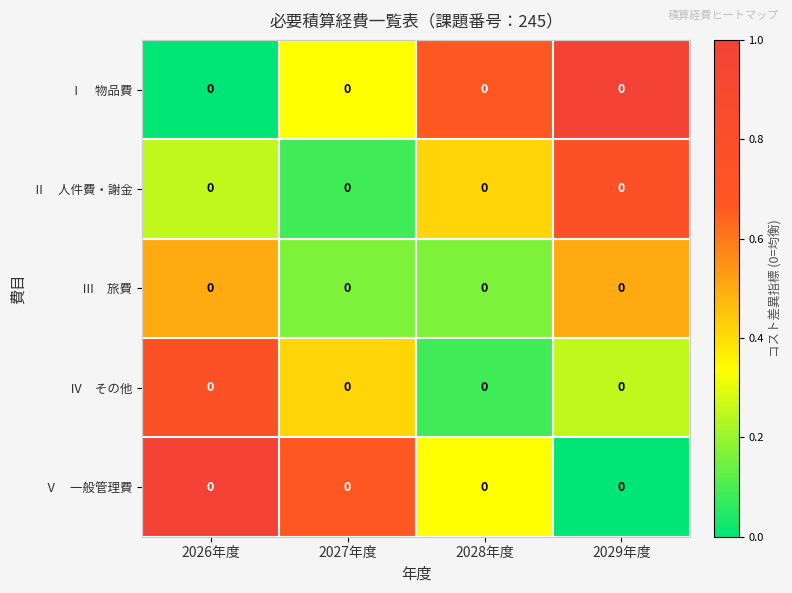

What is the sum of the Ⅴ 一般管理費 values at 2029年度 and 2028年度?

0.3